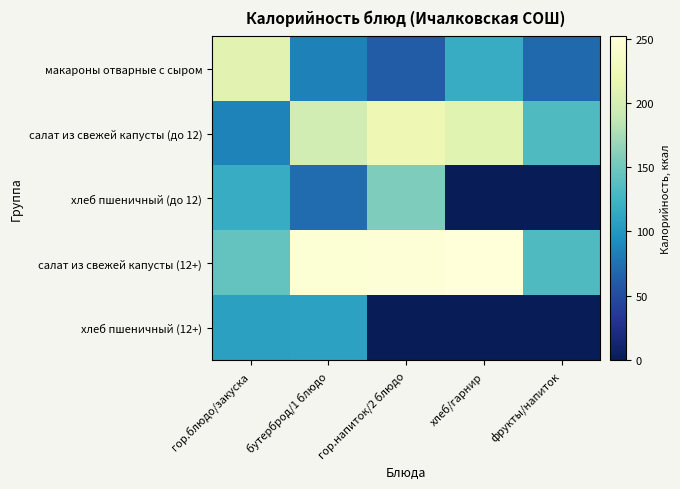

At хлеб/гарнир, list the series in order from largest to smallest.

салат из свежей капусты (12+), салат из свежей капусты (до 12), макароны отварные с сыром, хлеб пшеничный (до 12), хлеб пшеничный (12+)